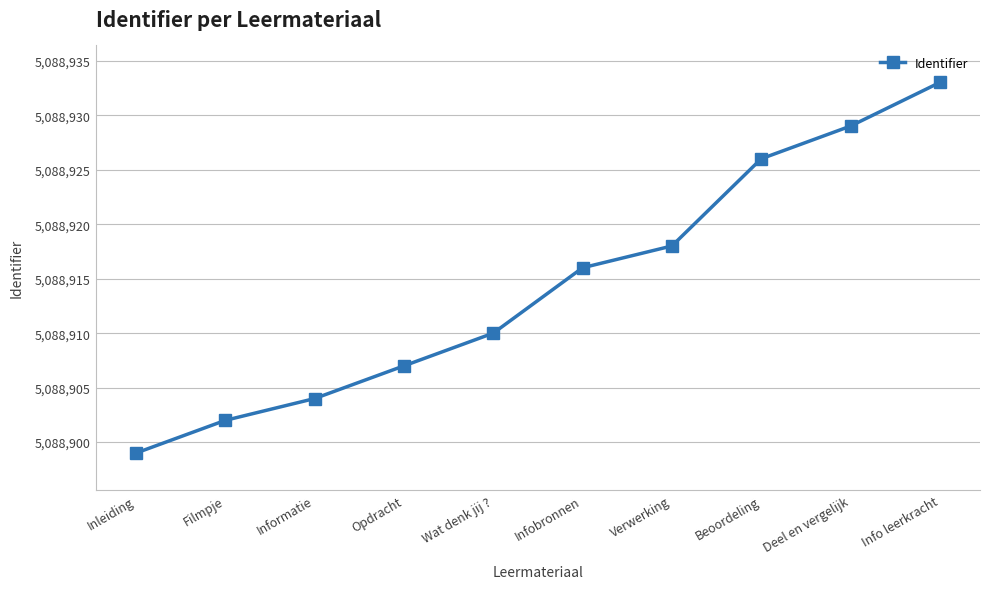

What is the label of the 4th point from the left?

Opdracht